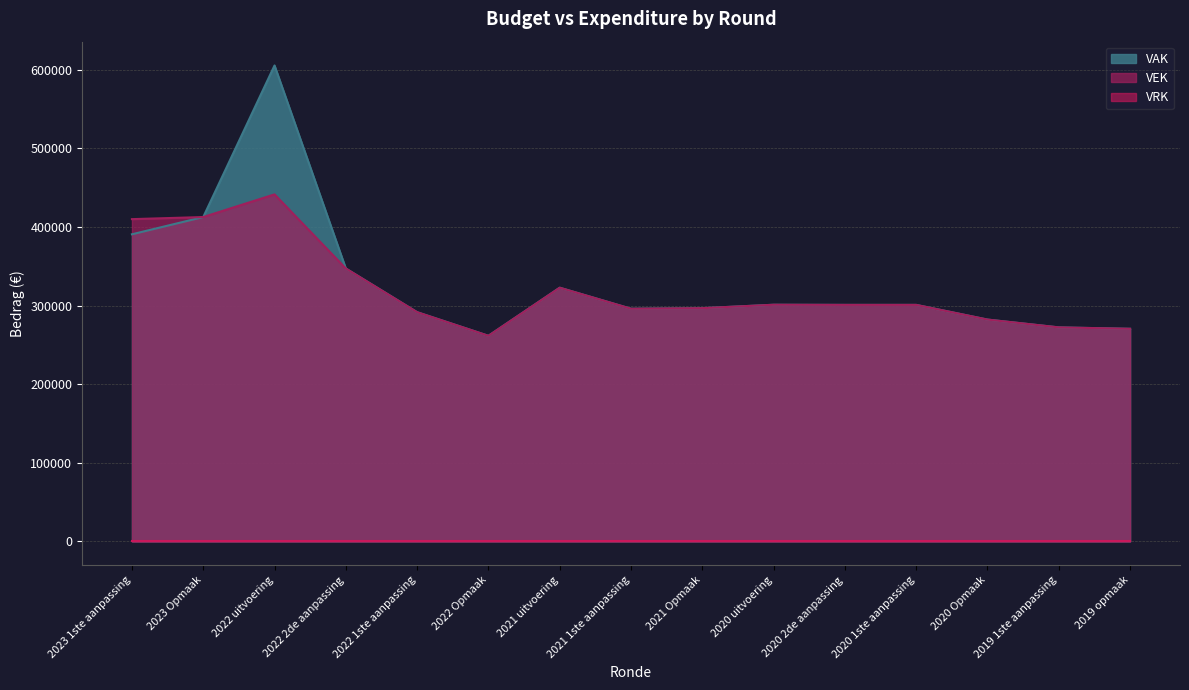

At how many categories does at least one series exceed 566173?

1